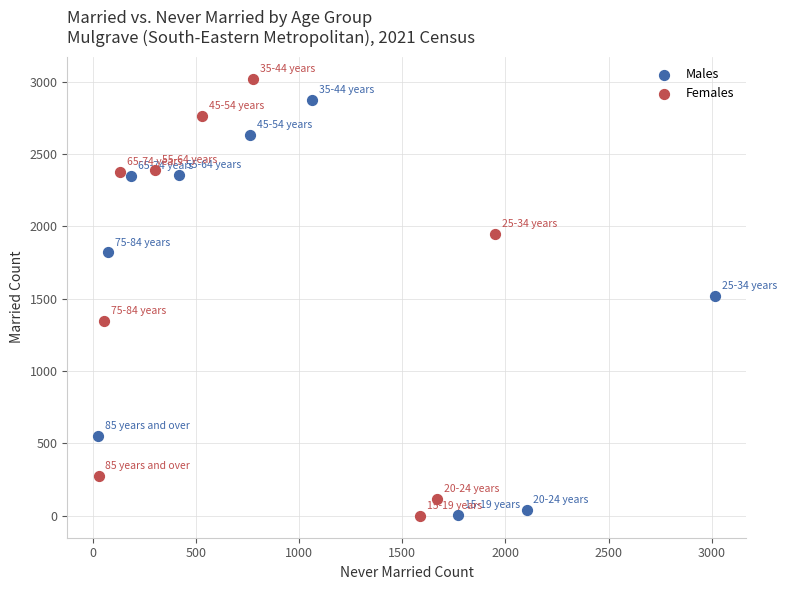

Which series contains the highest Y value?

Females